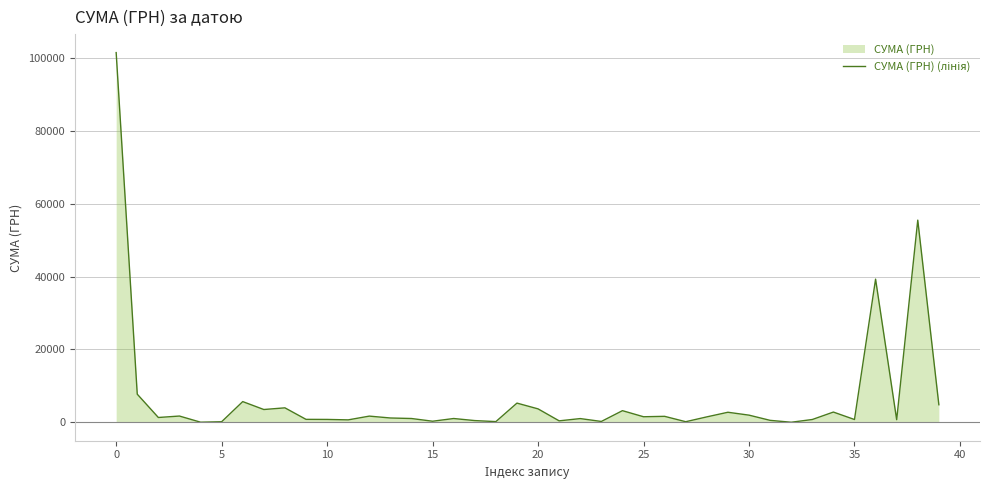

What is the maximum value shown in the chart?

101558.0